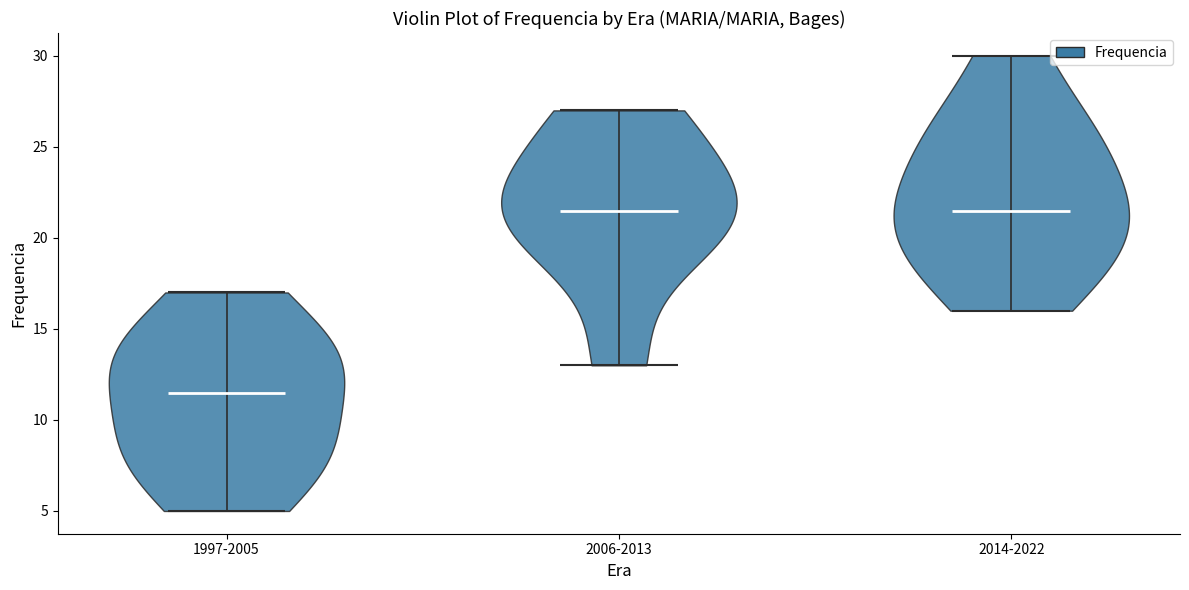

Reading left to right, read every violin against the y-axis: where its median line is, and the lowest and highest points it reaches. The values are not printed on the chart, so give them approximately, as read against the axis.

1997-2005: median line 11.5, lowest point 5.0, highest point 17.0
2006-2013: median line 21.5, lowest point 13.0, highest point 27.0
2014-2022: median line 21.5, lowest point 16.0, highest point 30.0